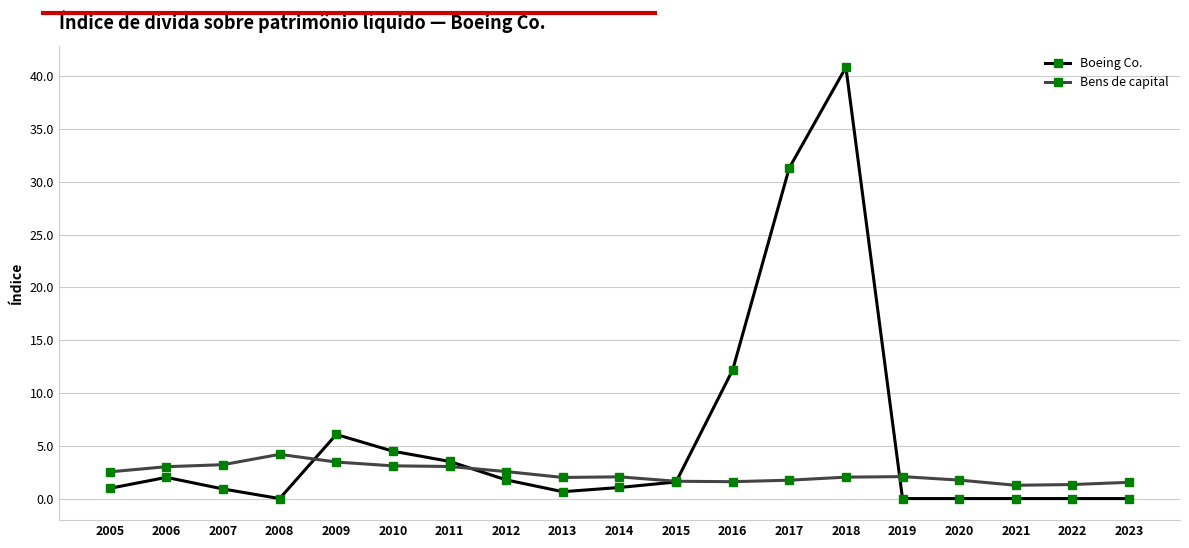

At which label does Bens de capital reach its peak?

2008